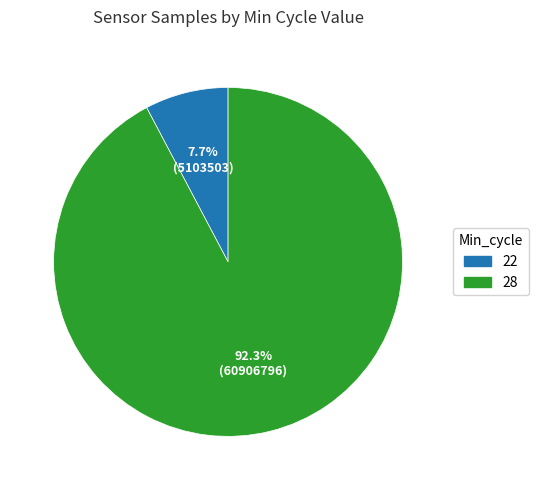

How many segments does this pie chart have?

2